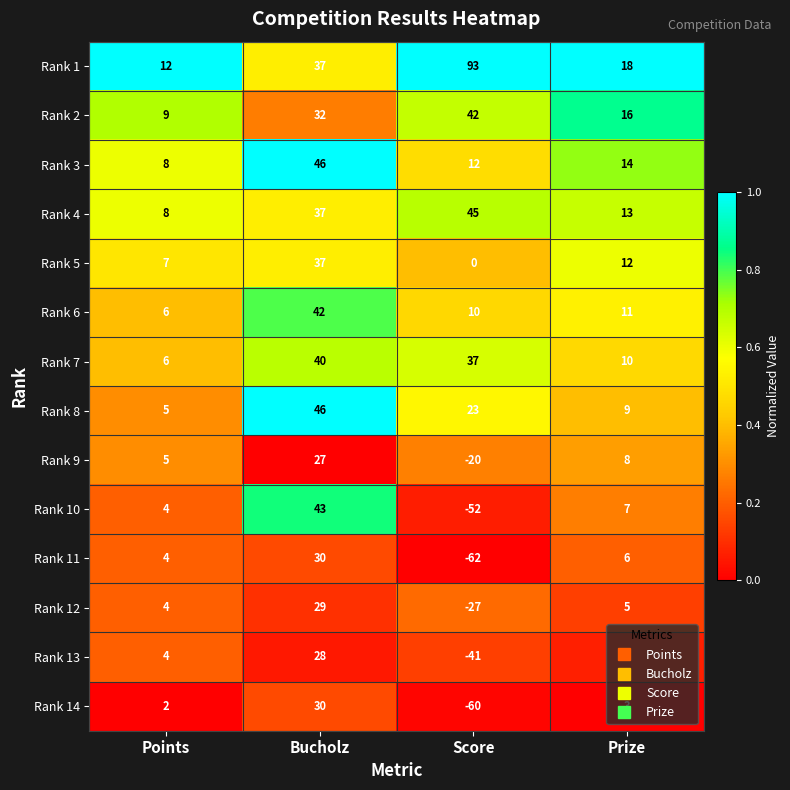

True or false: Rank 1 has a value of 56 at Bucholz.

False